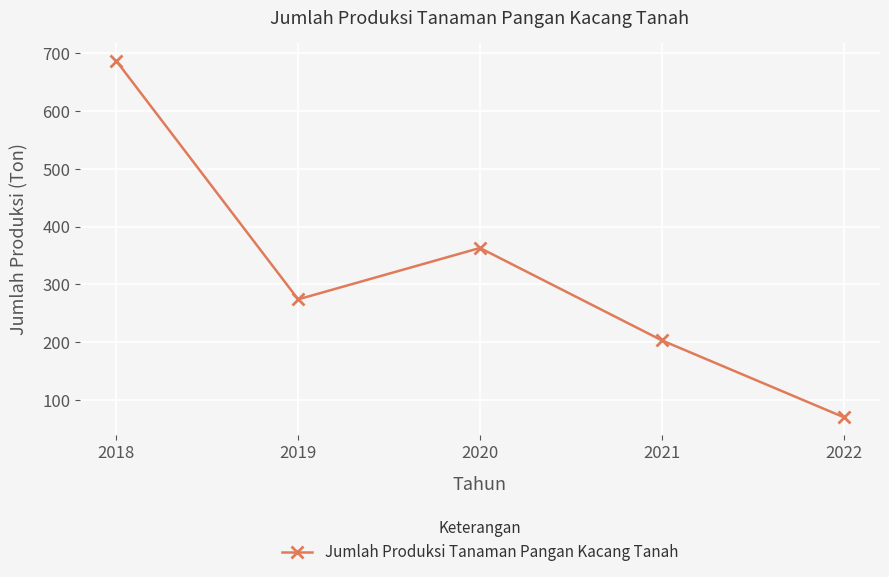

What is the difference between the values at 2019 and 2022?

204